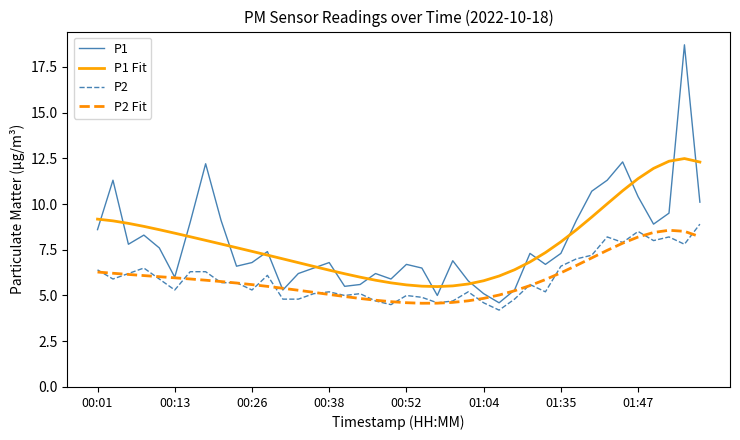

What is the greatest value displayed?

18.7